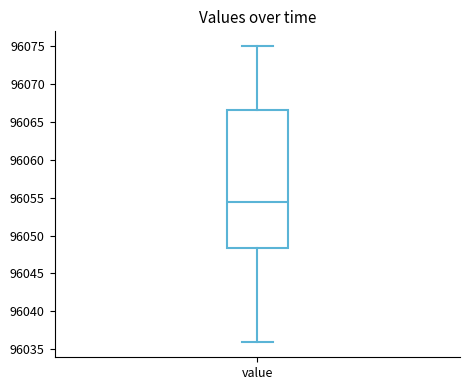

Where is the lower edge of the box for value on the y-axis? The values are not printed on the chart, so give them approximately, as read against the axis.

96048.5